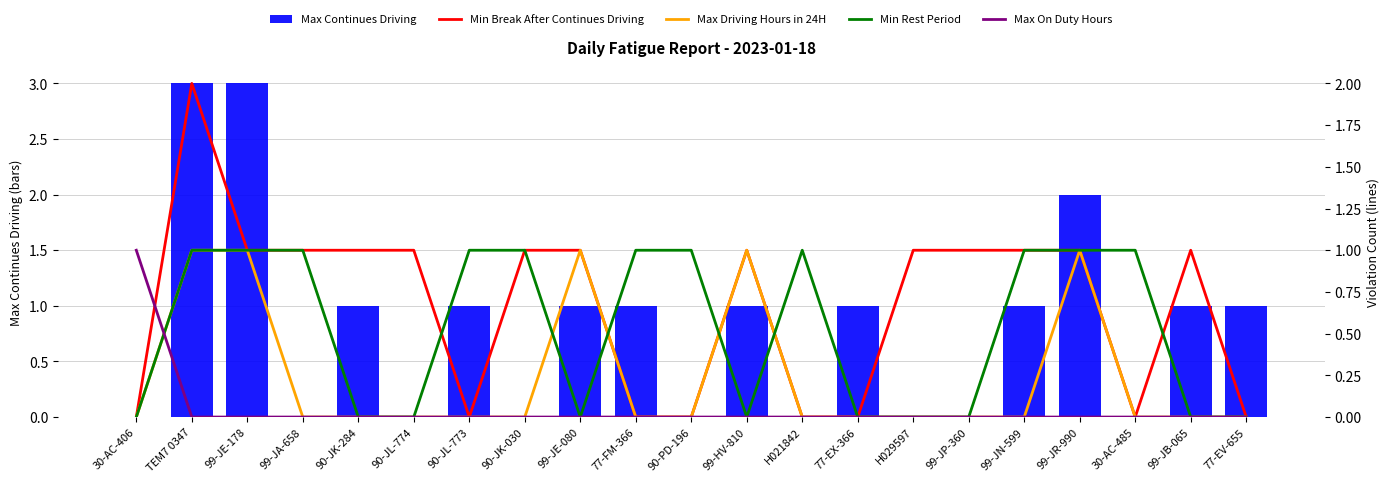

How many Max On Duty Hours values are between 0 and 1?

21